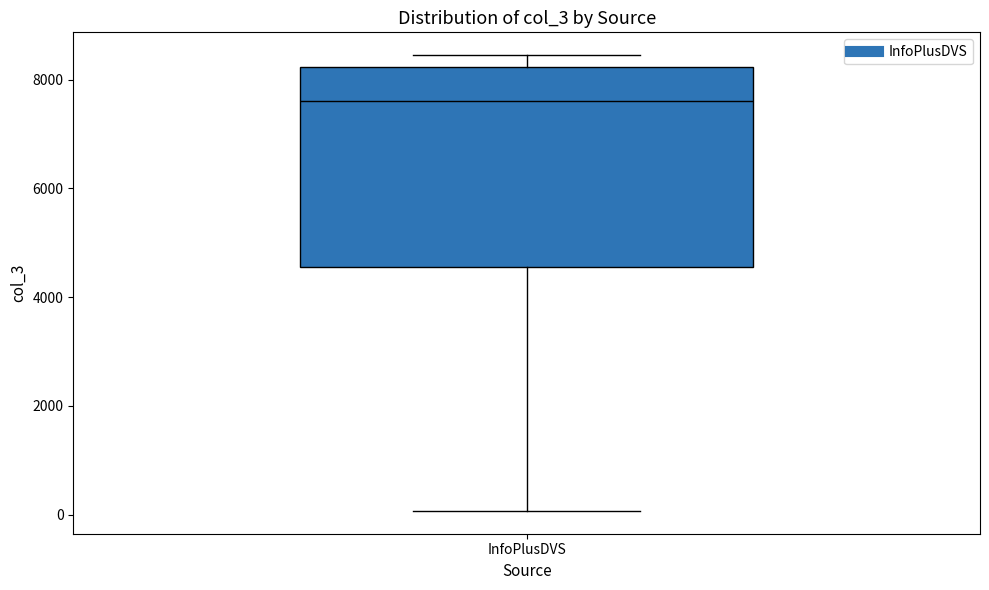

Read this box plot against the y-axis: the position of the median line, the range covered by the box, and the ends of both whiskers. The values are not printed on the chart, so give them approximately, as read against the axis.

median 7600, box 4600 to 8200, whiskers 0 to 8400